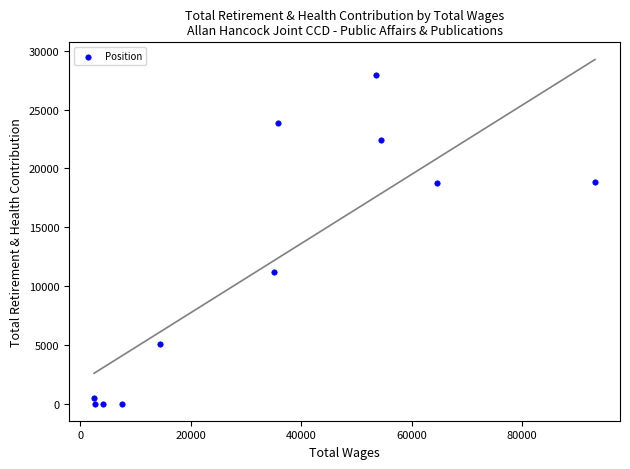

What is the range of X values (max minus min)?

90659